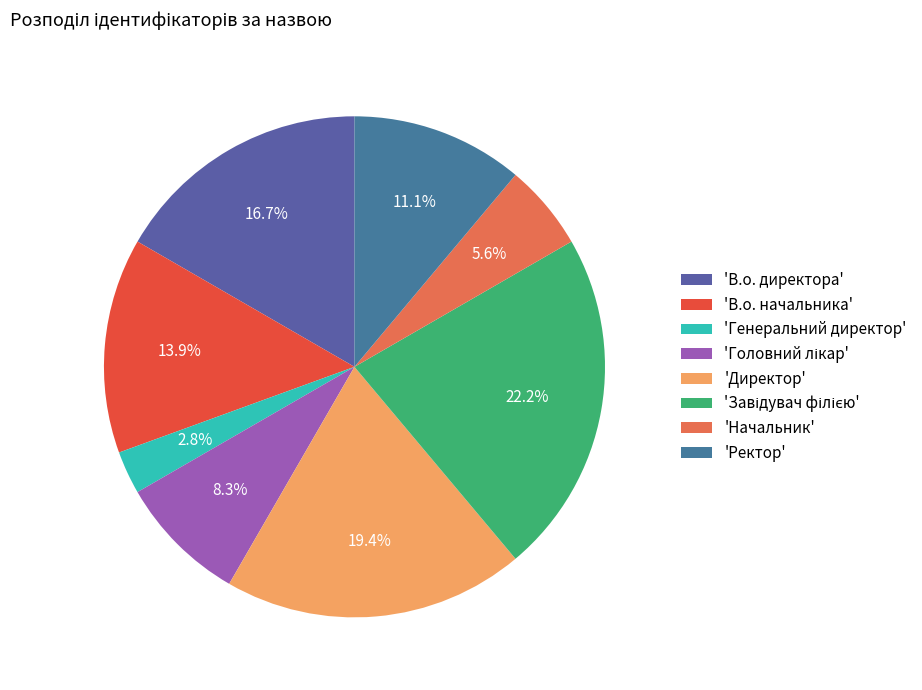

What is the largest slice in the pie chart?

Завідувач філією